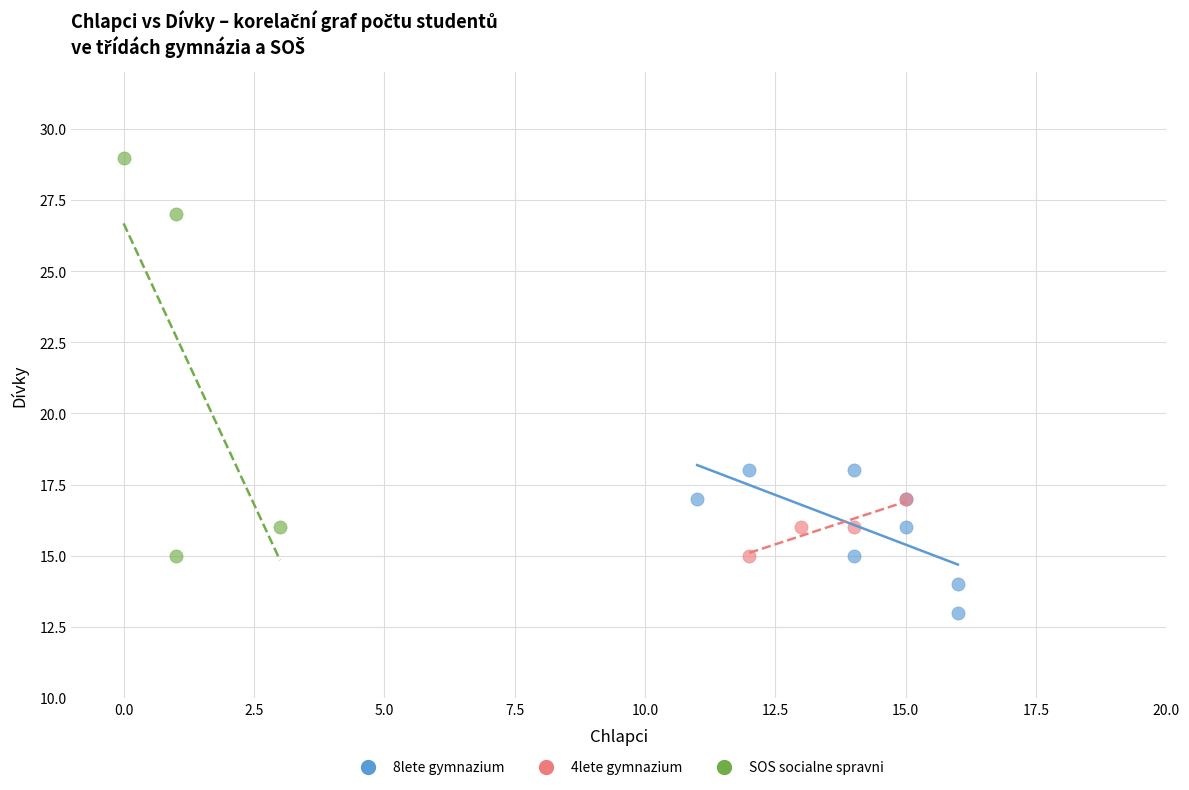

Which series contains the lowest Y value?

8lete gymnazium